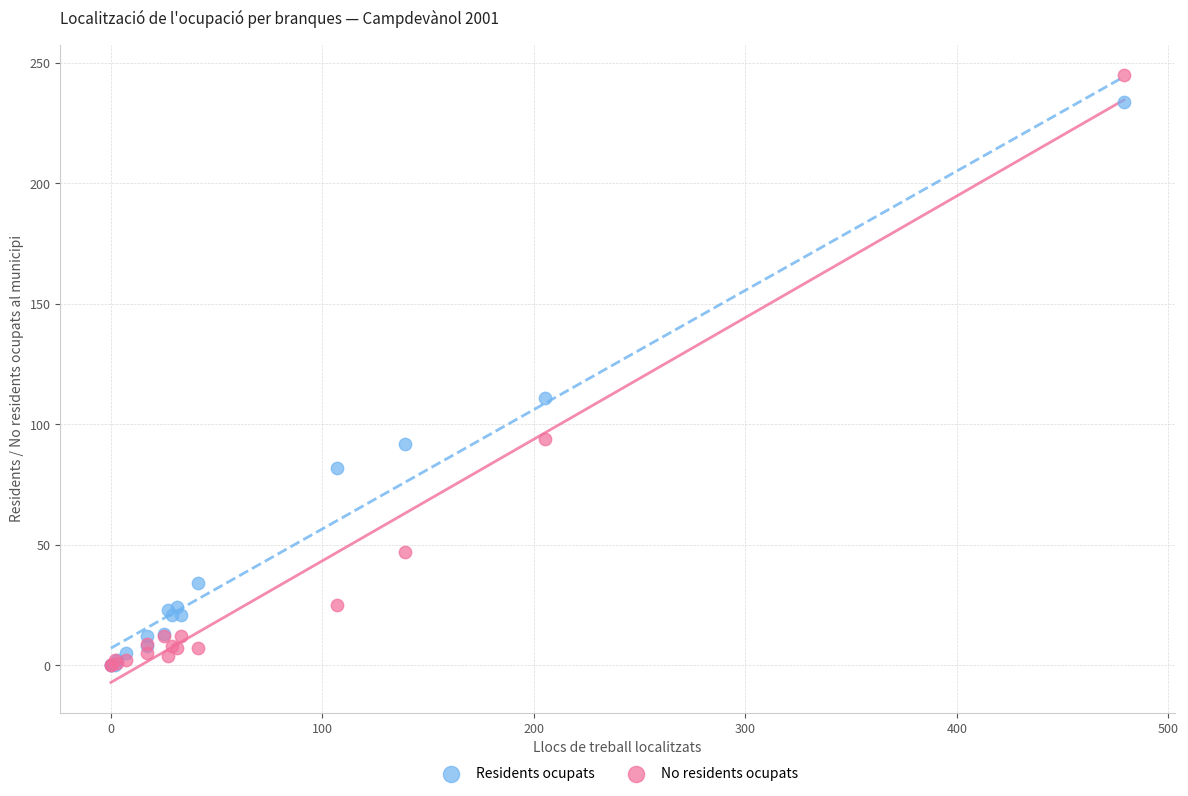

Across all series, what Y value is closest to 122?

111